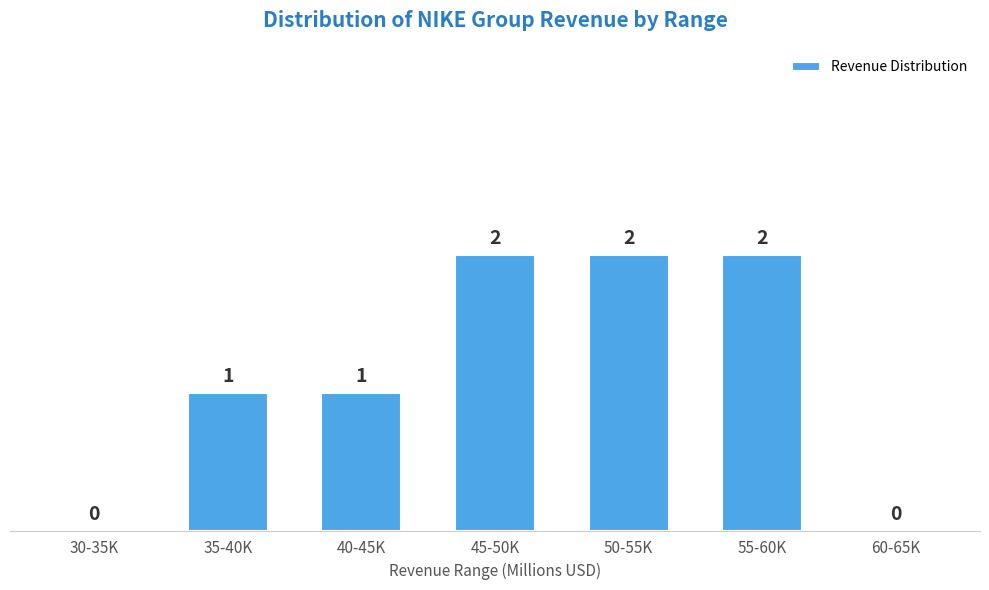

Reading left to right, extract all data points from this chart.

30-35K=0	35-40K=1	40-45K=1	45-50K=2	50-55K=2	55-60K=2	60-65K=0